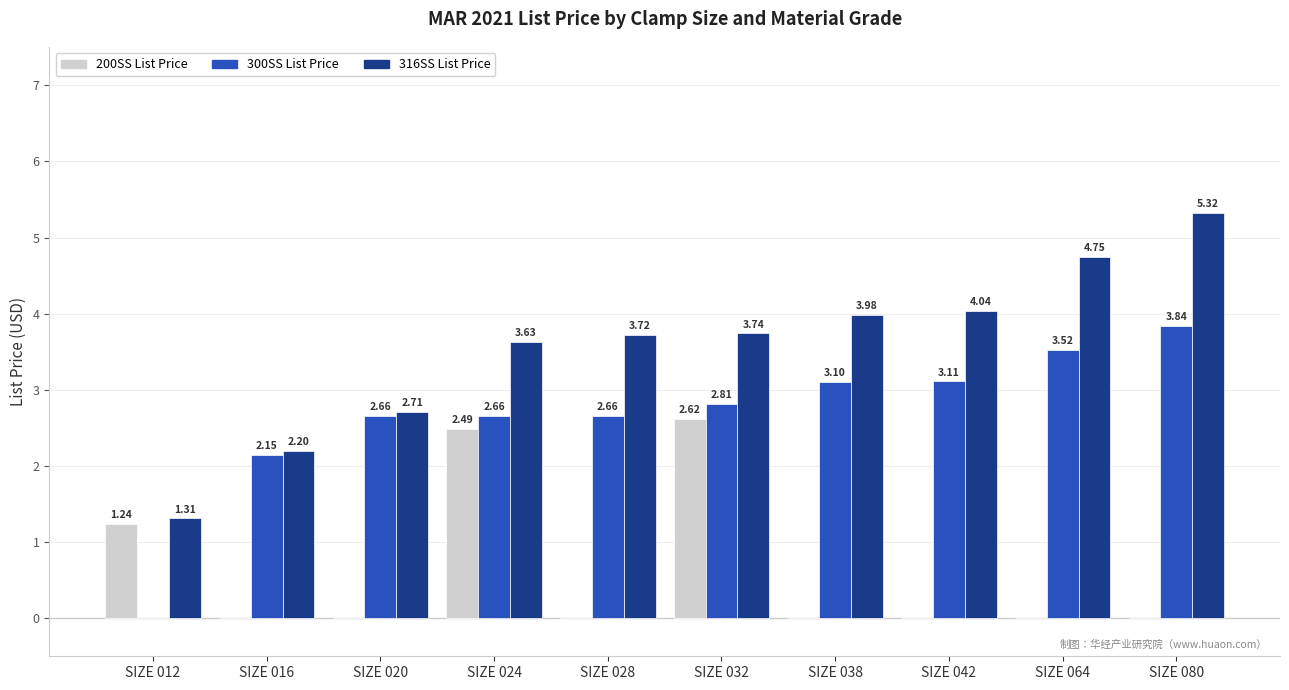

Between SIZE 028 and SIZE 038, which series saw the biggest shift?

300SS List Price